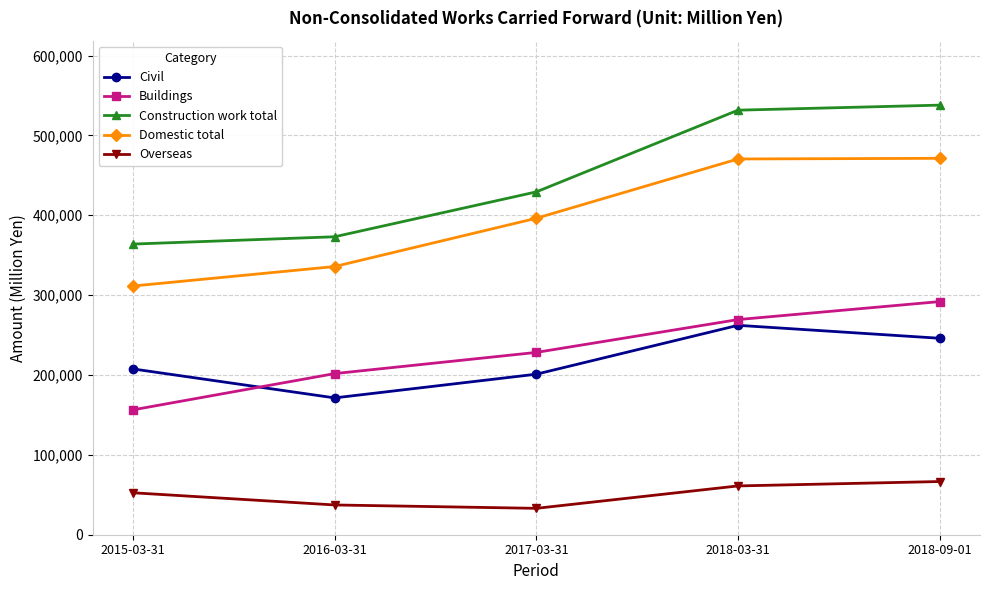

List the series in order of their peak value, lowest first.

Overseas, Civil, Buildings, Domestic total, Construction work total